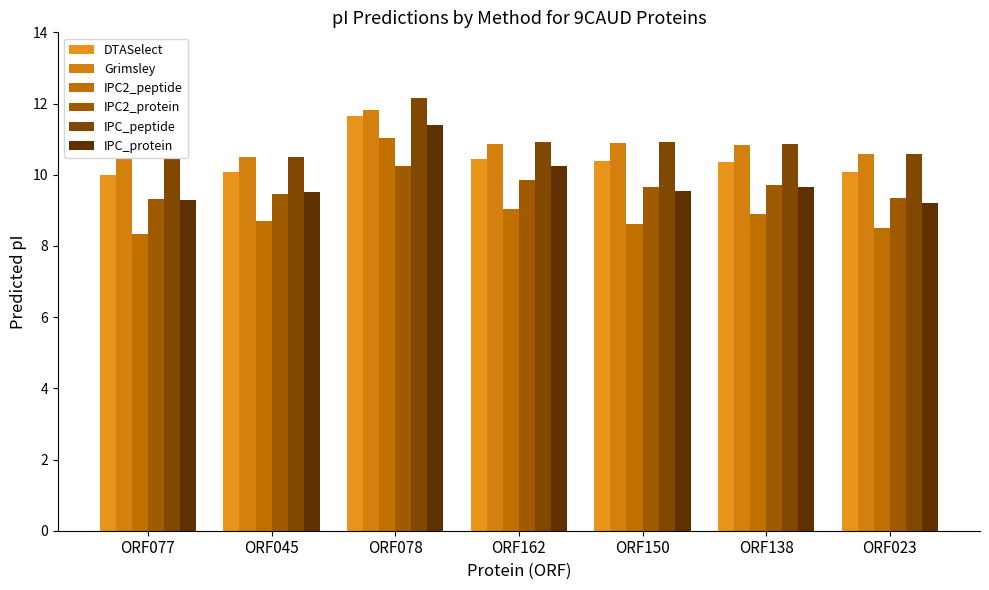

What is the minimum value for Grimsley?

10.5